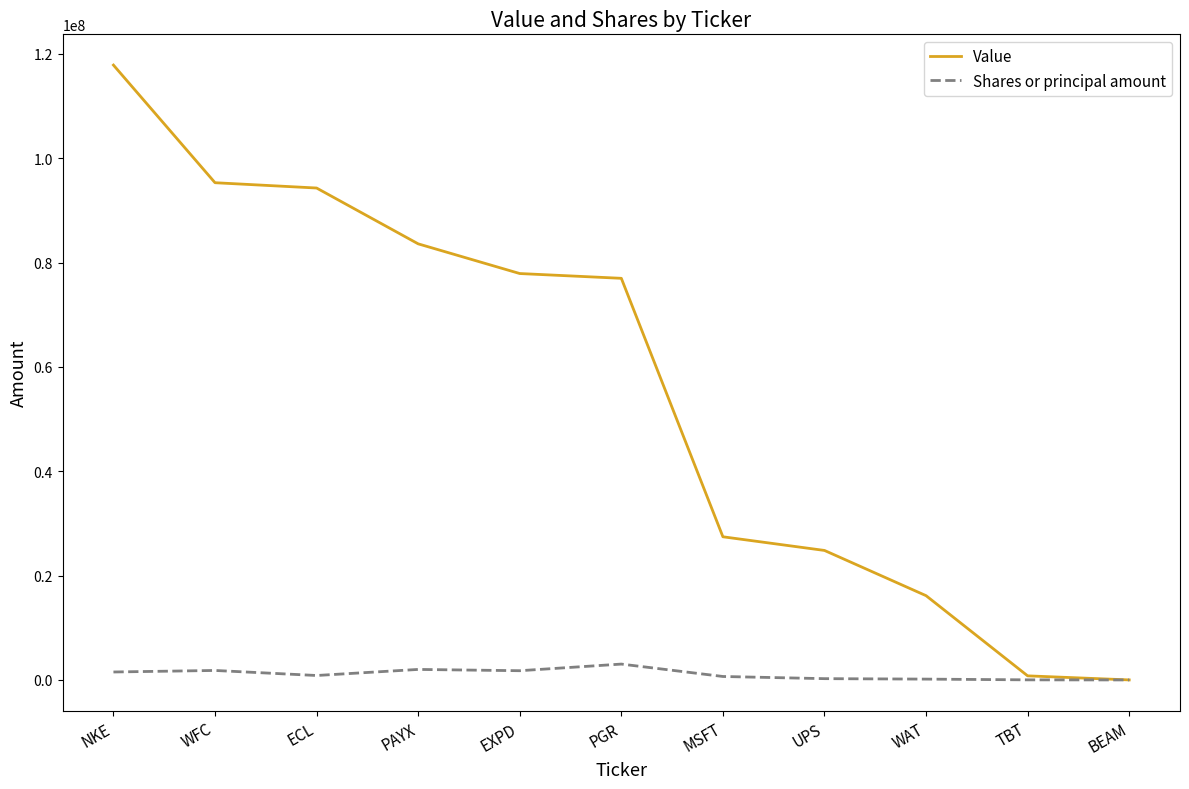

Is the value of Value at EXPD greater than the value of Shares or principal amount at PGR?

Yes